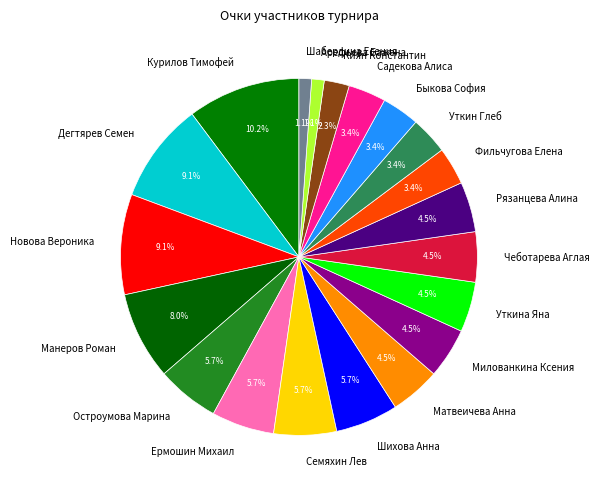

To the nearest percent, what is the difference between the largest and smallest slice percentages?

9%